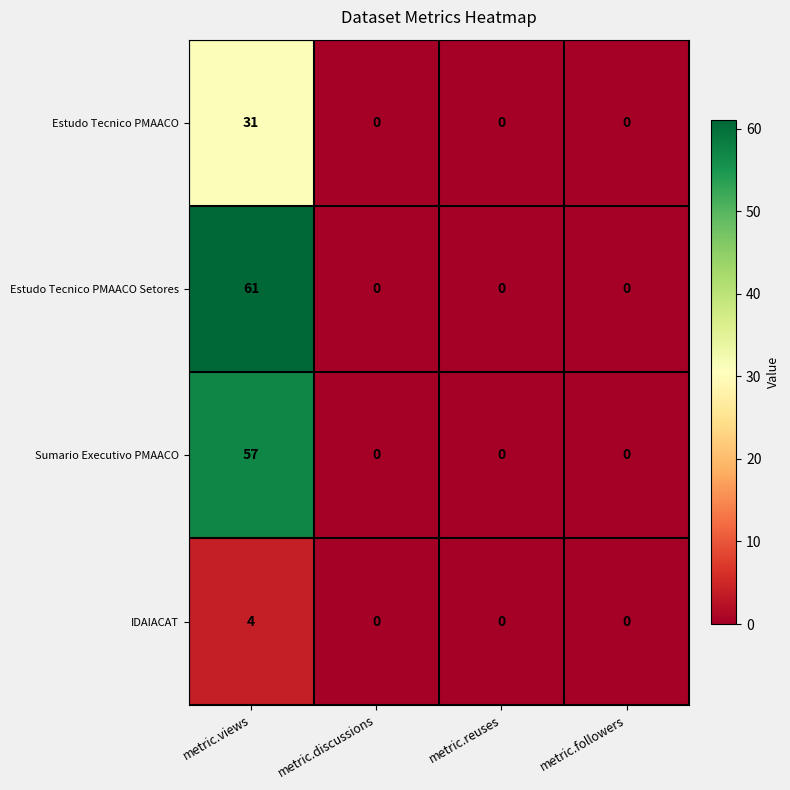

Count the Sumario Executivo PMAACO values in the range 0 to 57.

4